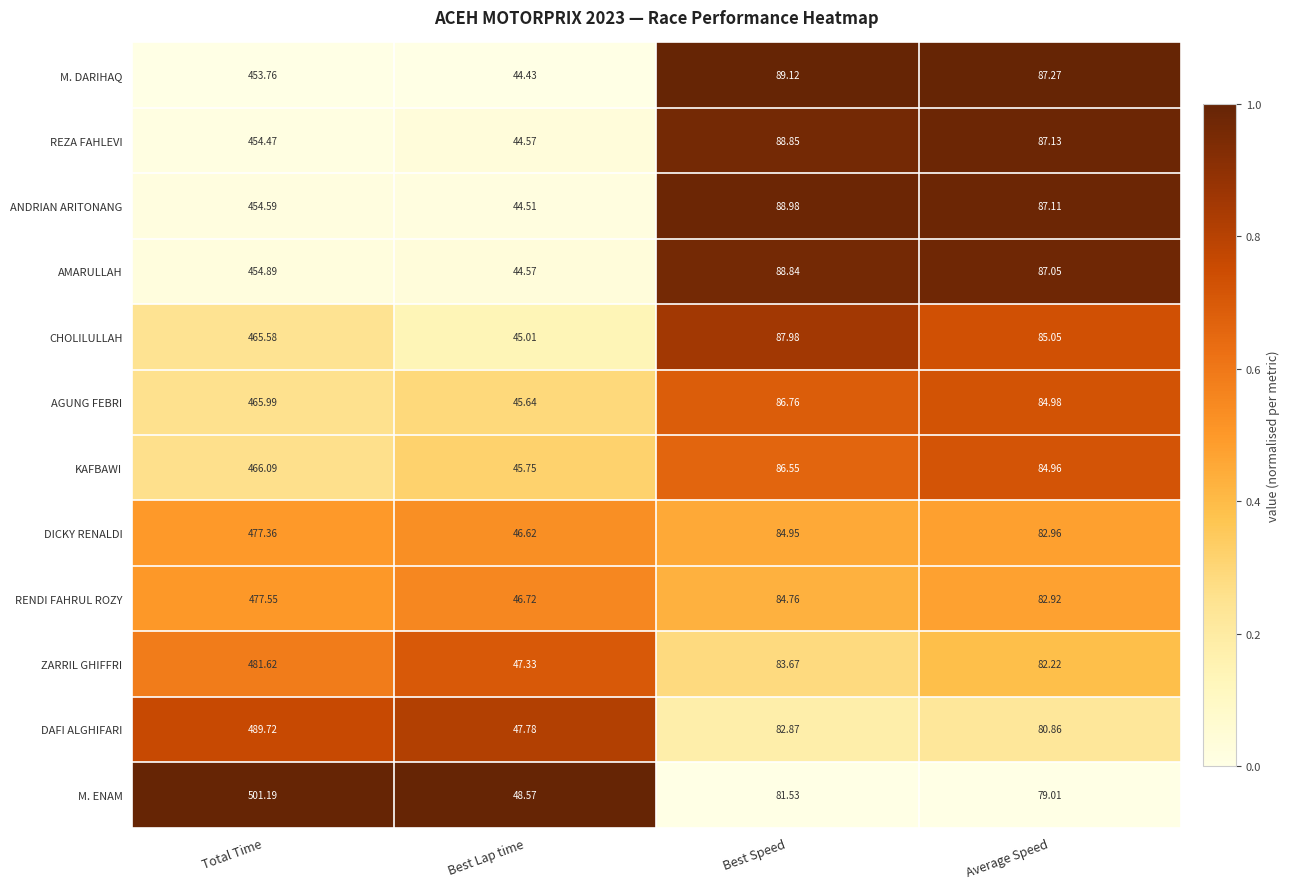

At which label does M. ENAM first exceed 81?

Total Time